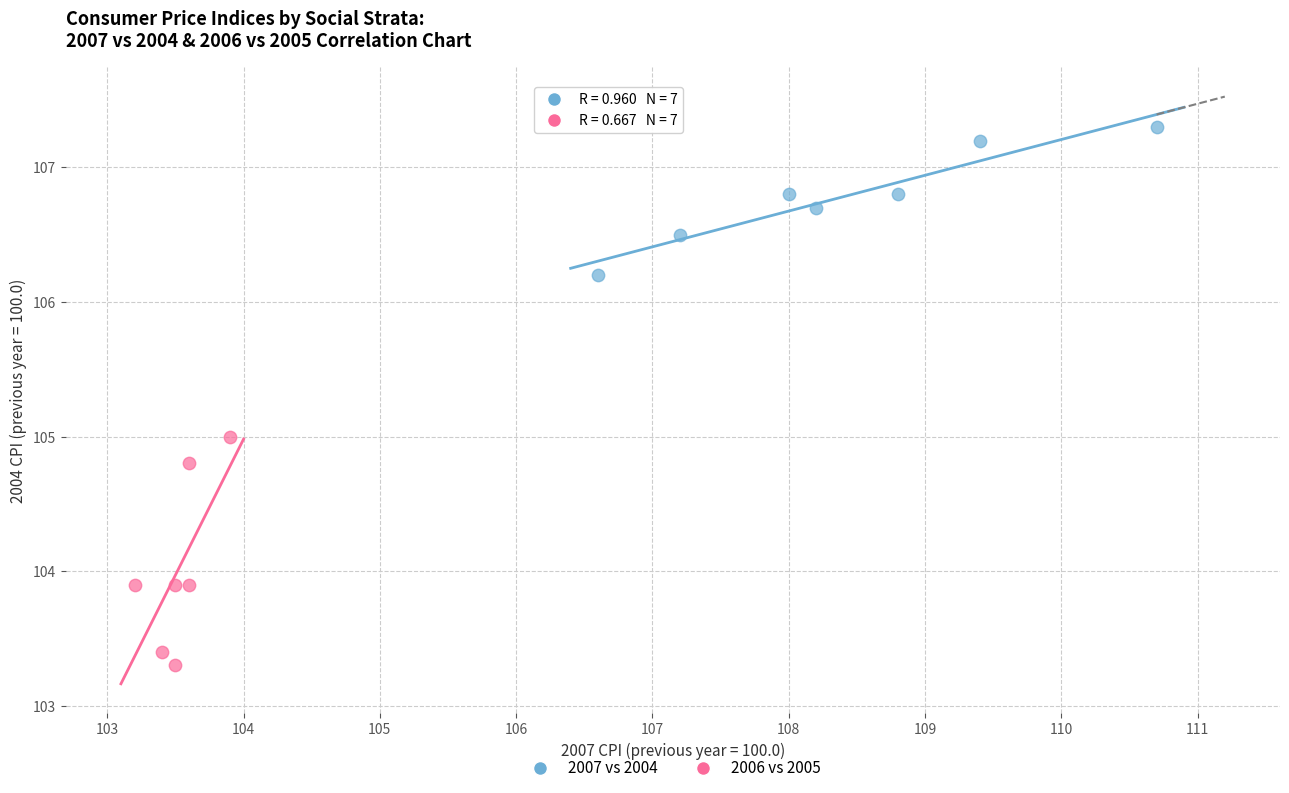

Which series has the largest Y range (max minus min)?

2006 vs 2005